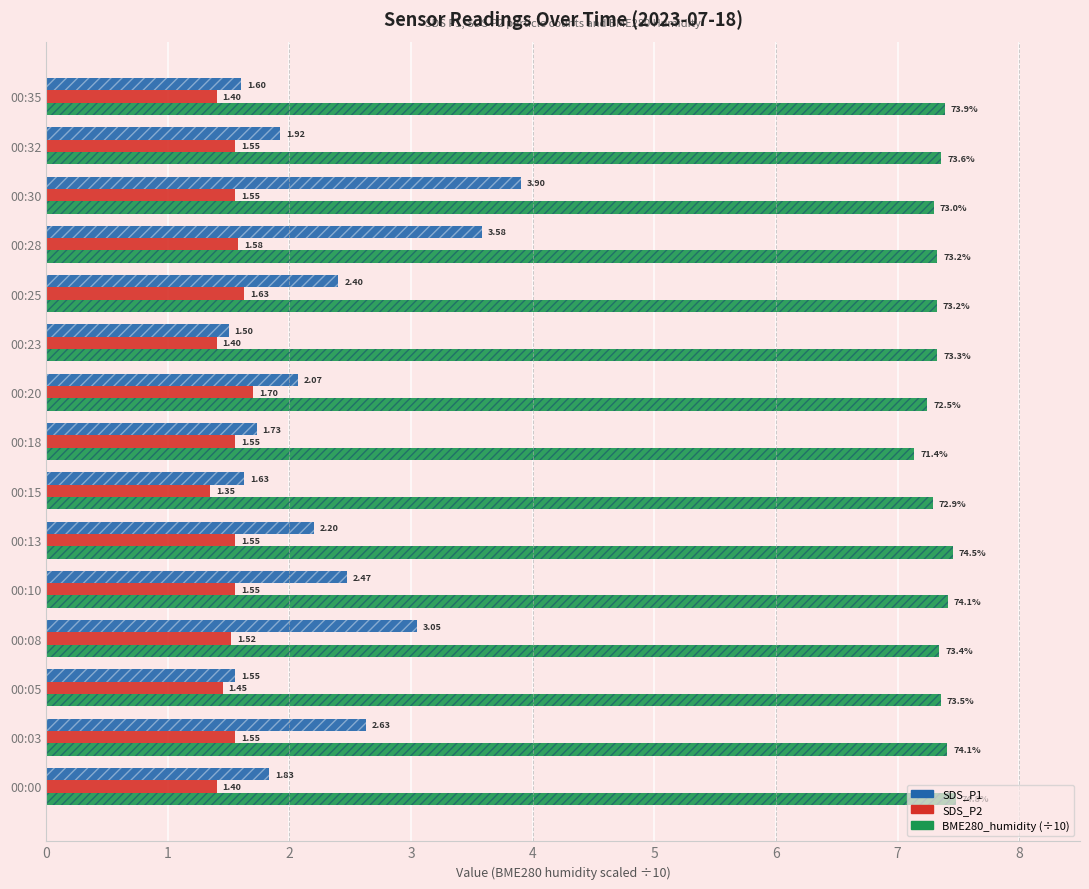

Which series has the largest total across all categories?

BME280_humidity (÷10)